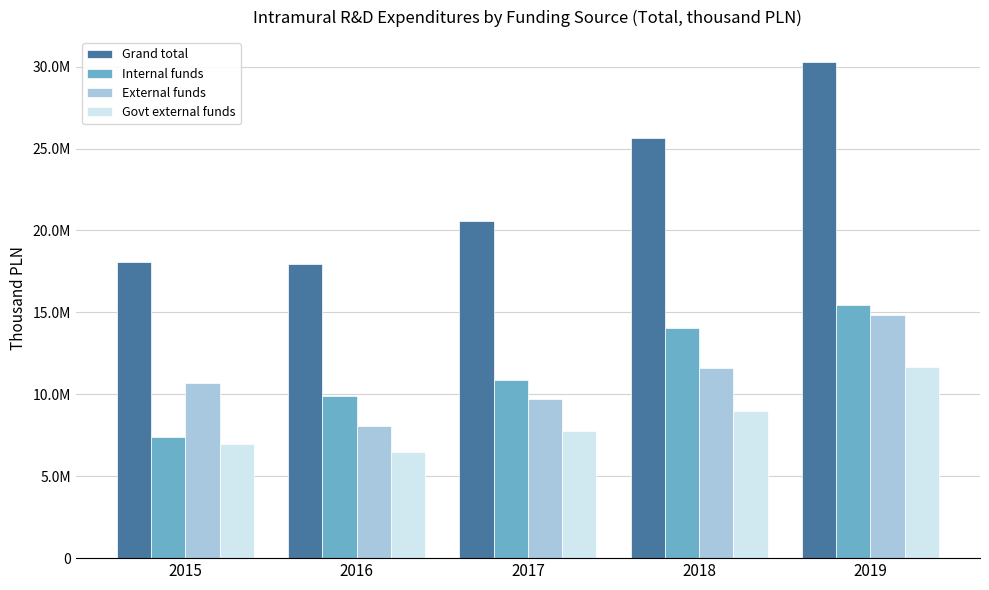

What are all the series names shown in the legend?

Grand total, Internal funds, External funds, Govt external funds